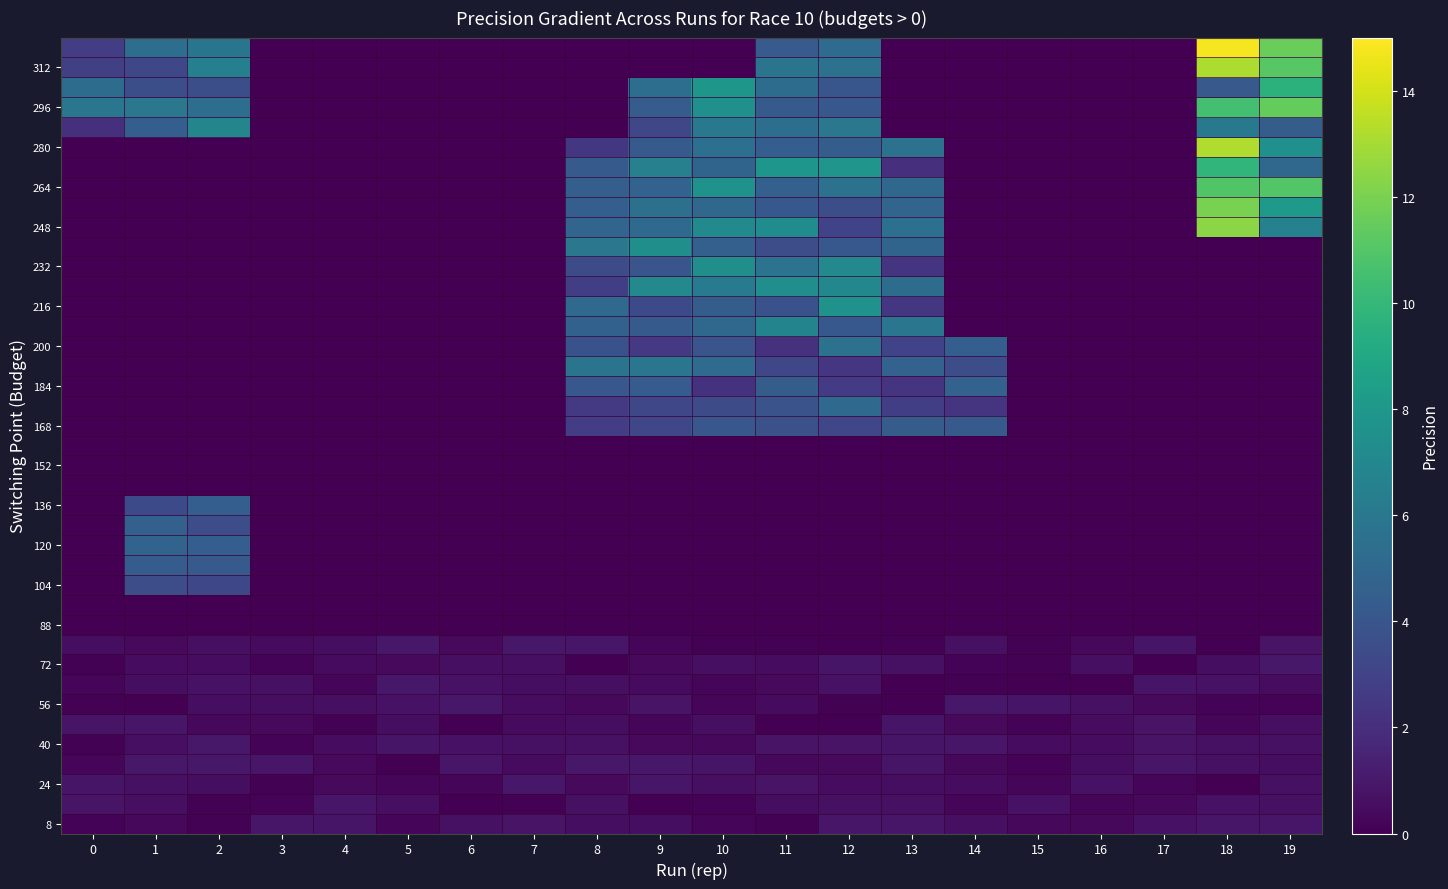

What is the total value across all series at 8?

67.2